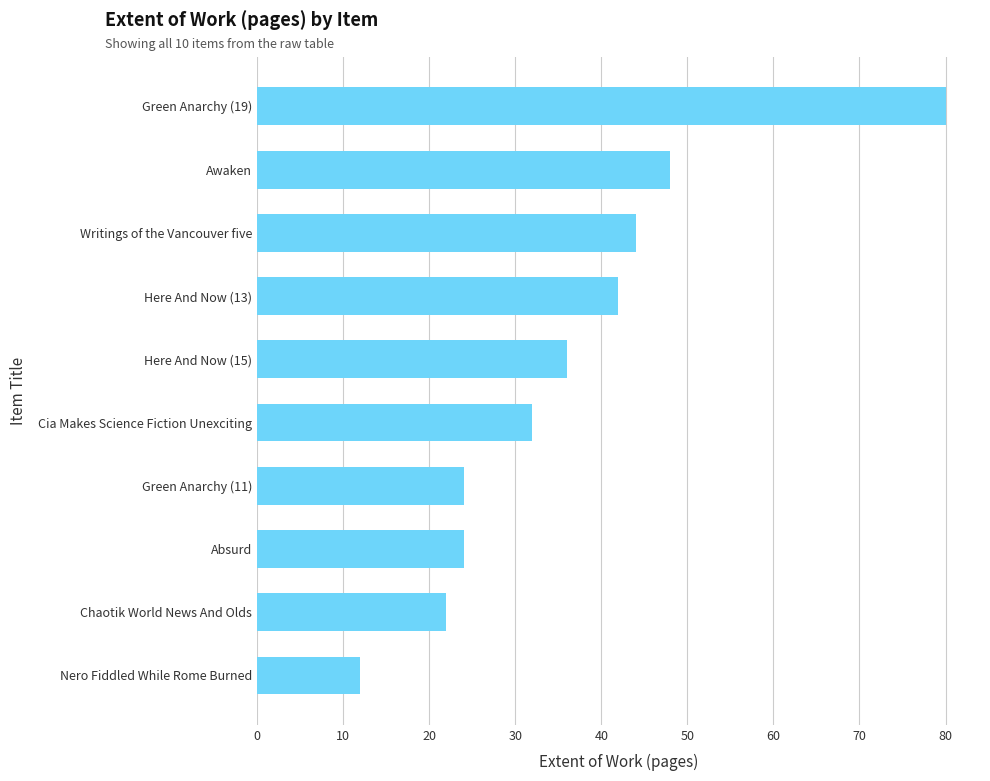

Reading bottom to top, extract all data points from this chart.

12	22	24	24	32	36	42	44	48	80